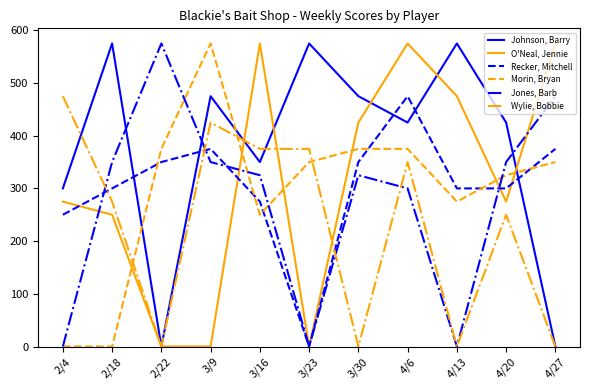

Where do Morin, Bryan and Wylie, Bobbie first cross each other?

2/18 and 2/22